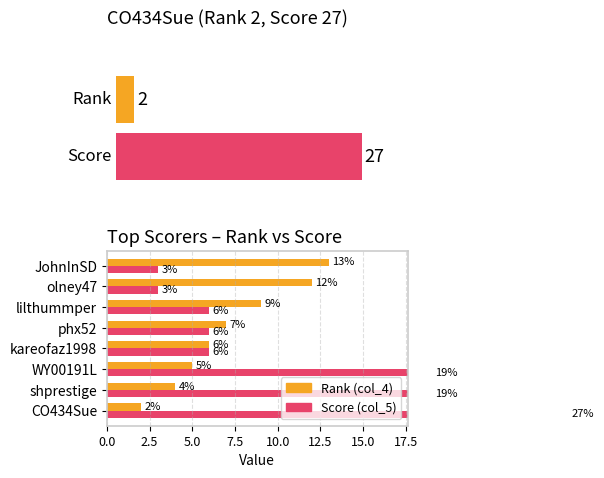

What position from the right is kareofaz1998?

5